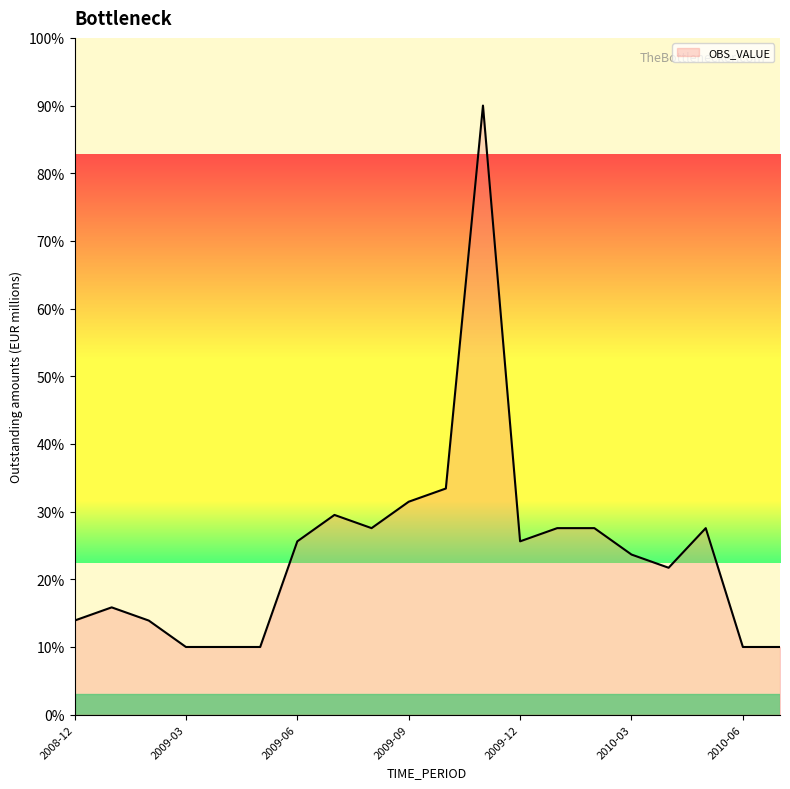

What is the difference between the maximum and minimum values?

80.0